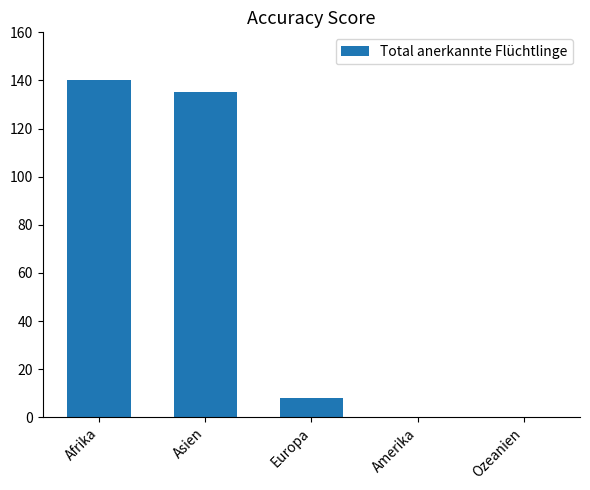

The value at Ozeanien is -64. True or false?

False